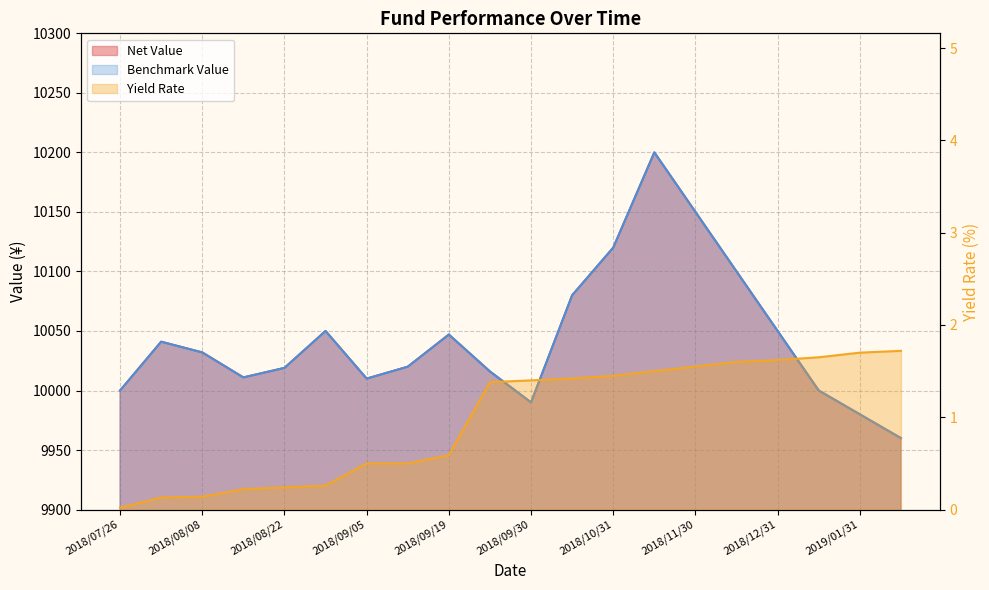

At 2018/09/05, list the series in order from largest to smallest.

Net Value, Benchmark Value, Yield Rate